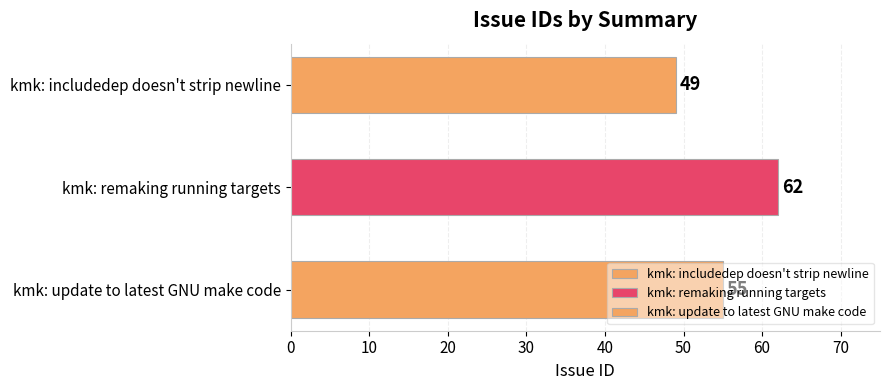

How many bars are there in total?

3